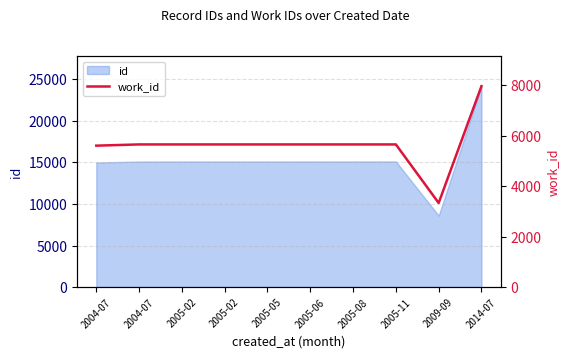

Approximately how many times larger is the value at 2005-11 compared to 2009-09?

1.7